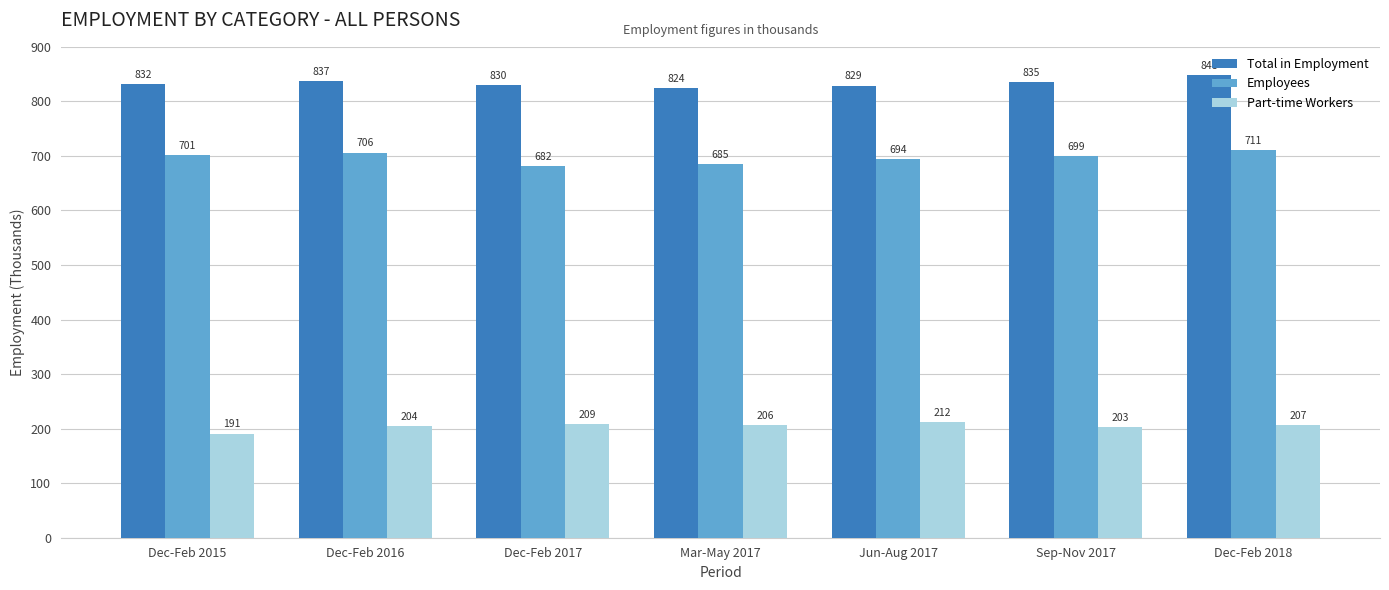

True or false: Part-time Workers has a value of 128 at Dec-Feb 2015.

False